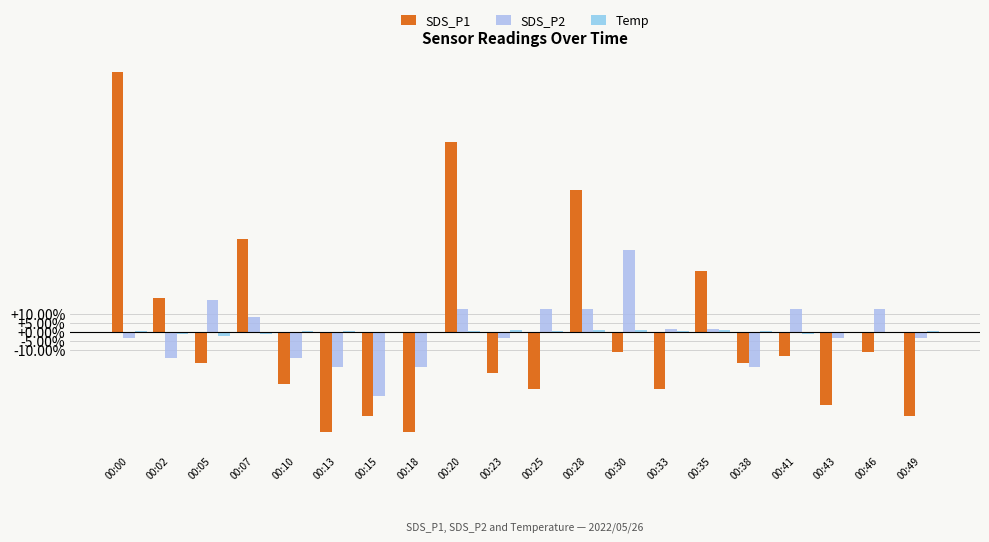

Which category has the highest value in the Temp series?

00:23